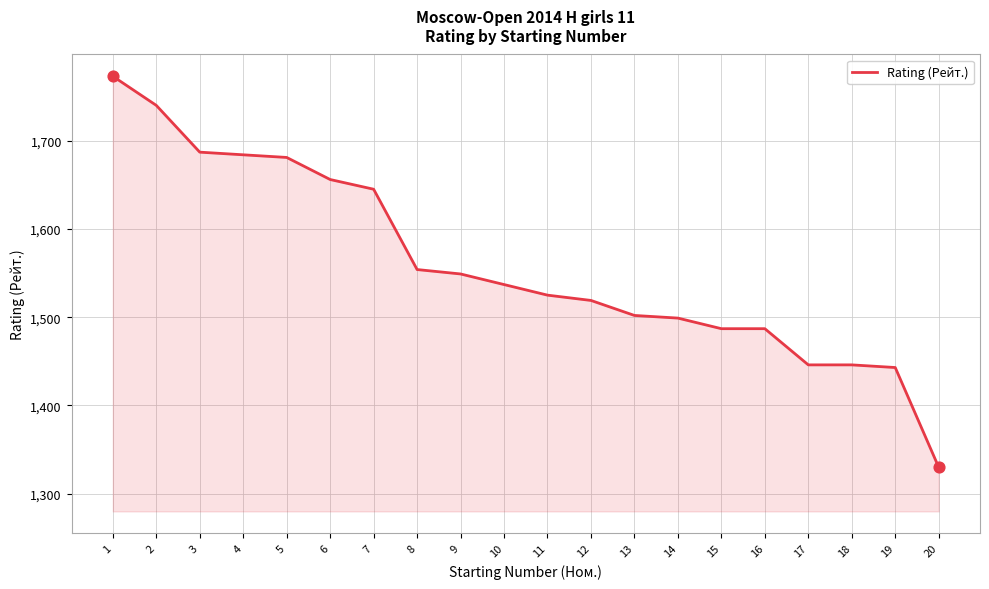

Between 1 and 2, which is larger?

1